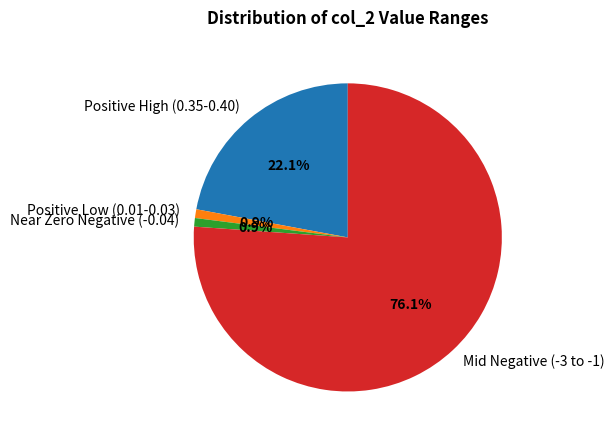

Is Positive High (0.35-0.40) the majority of the pie?

No